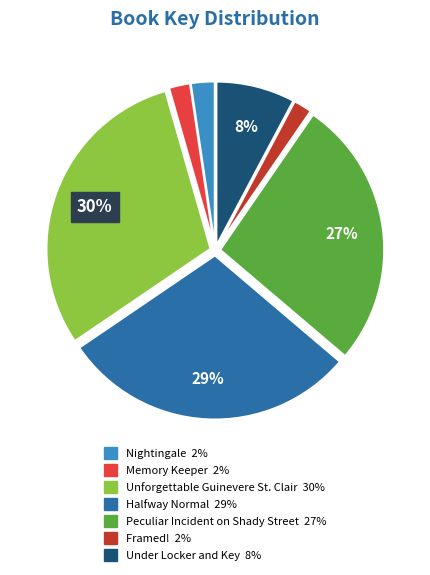

Does Under Locker and Key account for over 50% of the chart?

No